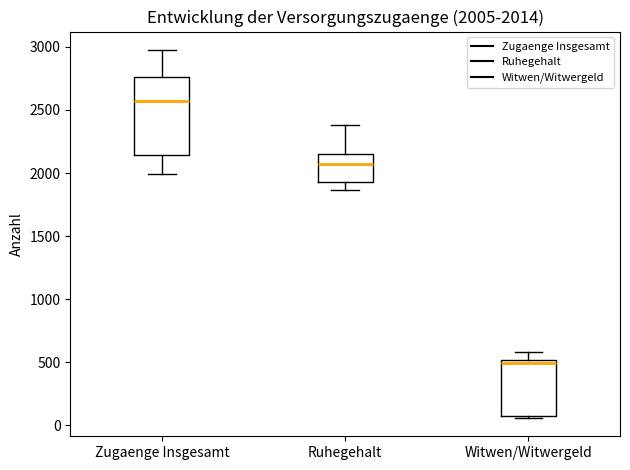

Which box has the lowest median line?

Witwen/Witwergeld